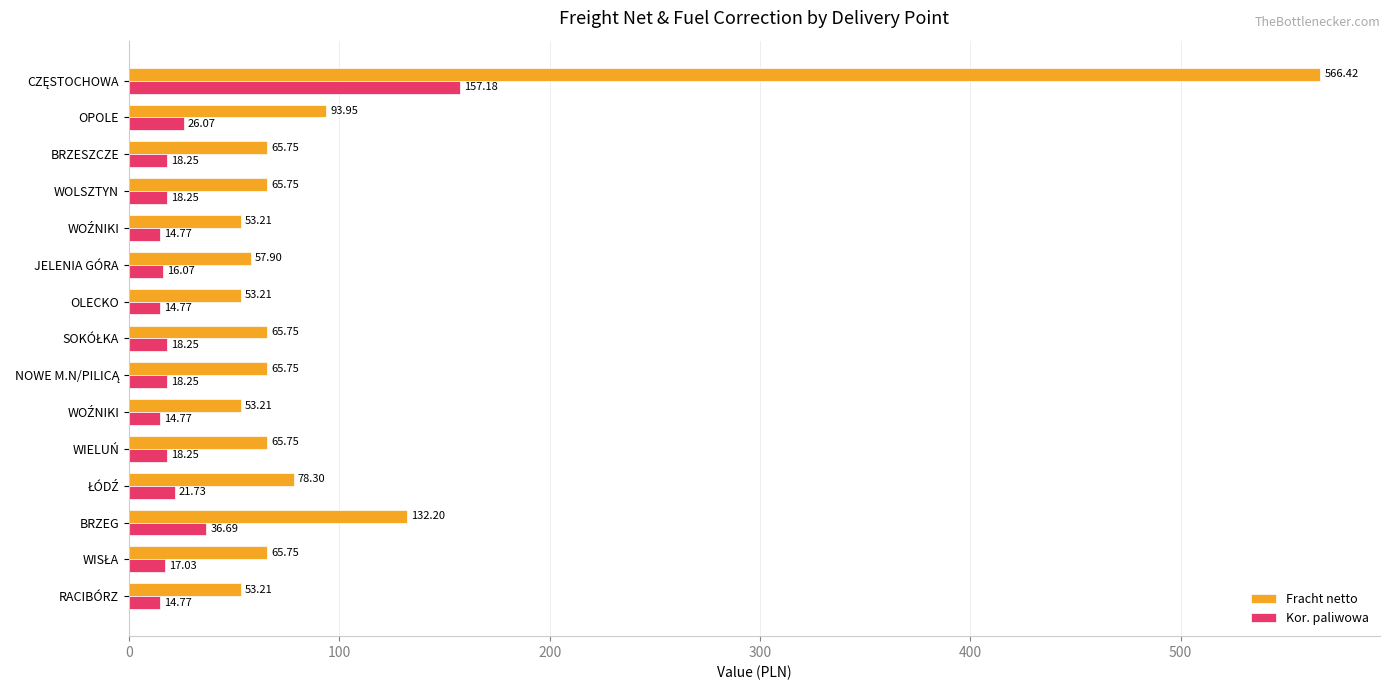

What is the value of the Kor. paliwowa bar at the 7th from the left?

18.2